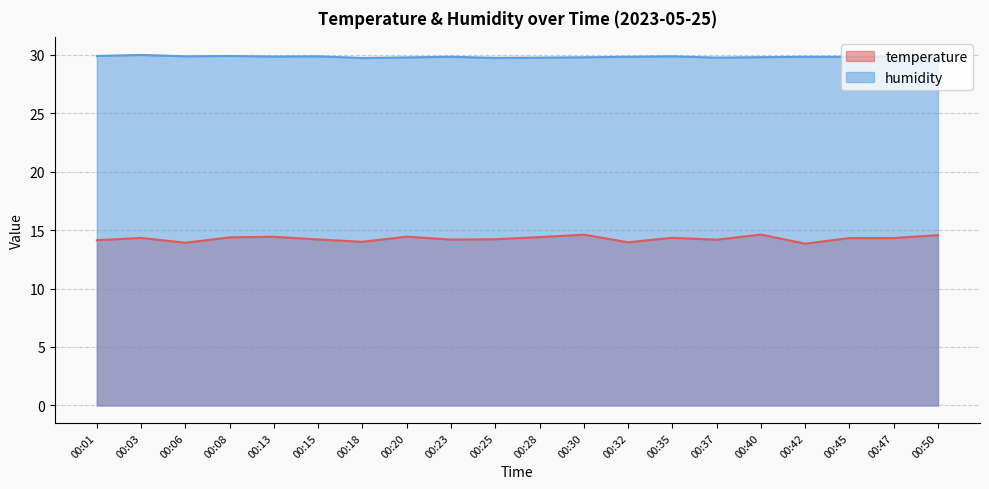

How many lines are shown in the chart?

2